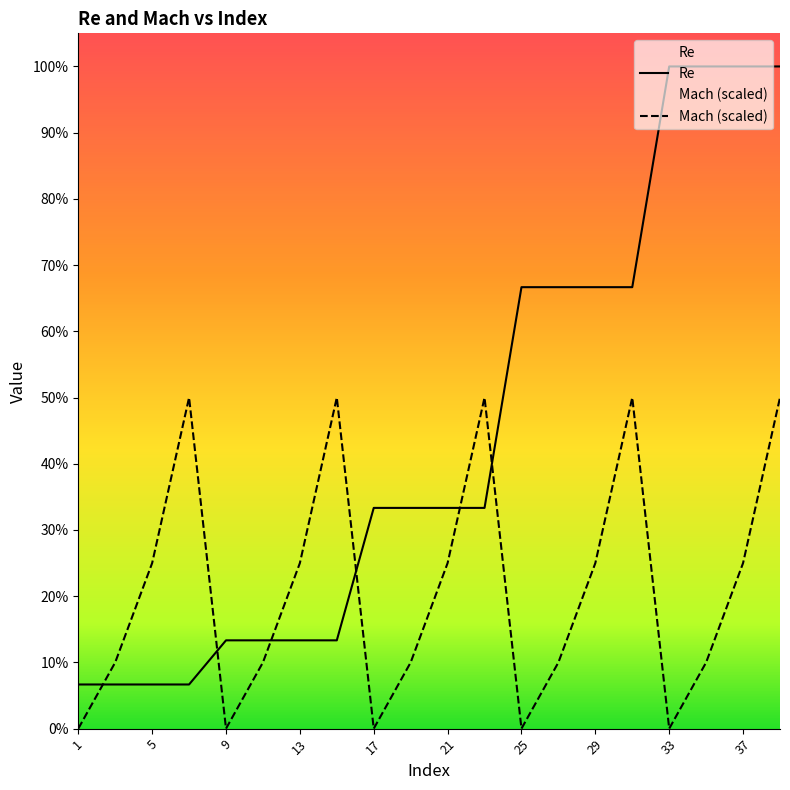

Rank the series by their average value, from lowest to highest.

Mach (scaled), Re